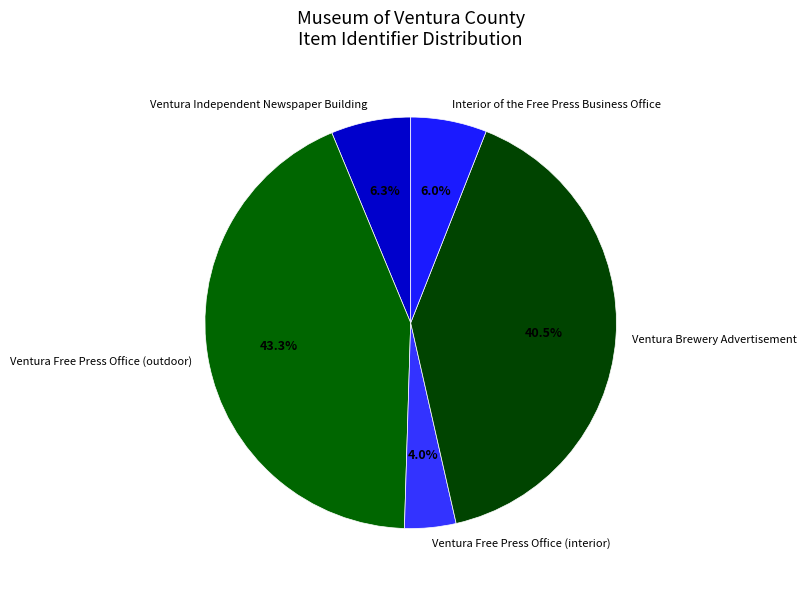

What is the largest slice in the pie chart?

Ventura Free Press Office (outdoor)